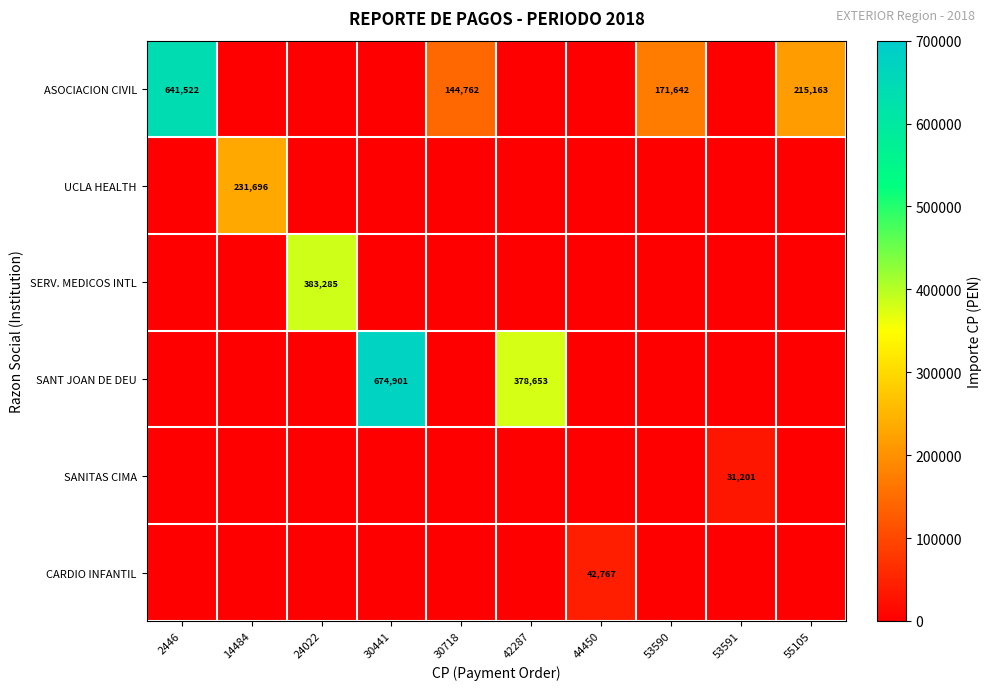

Is it true that SERV. MEDICOS INTL equals 613657 at 24022?

False